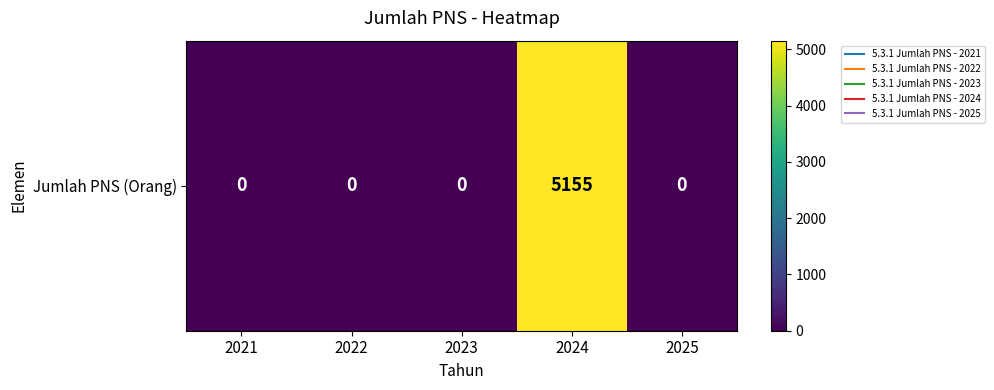

What value does the data have at 2024?

5155